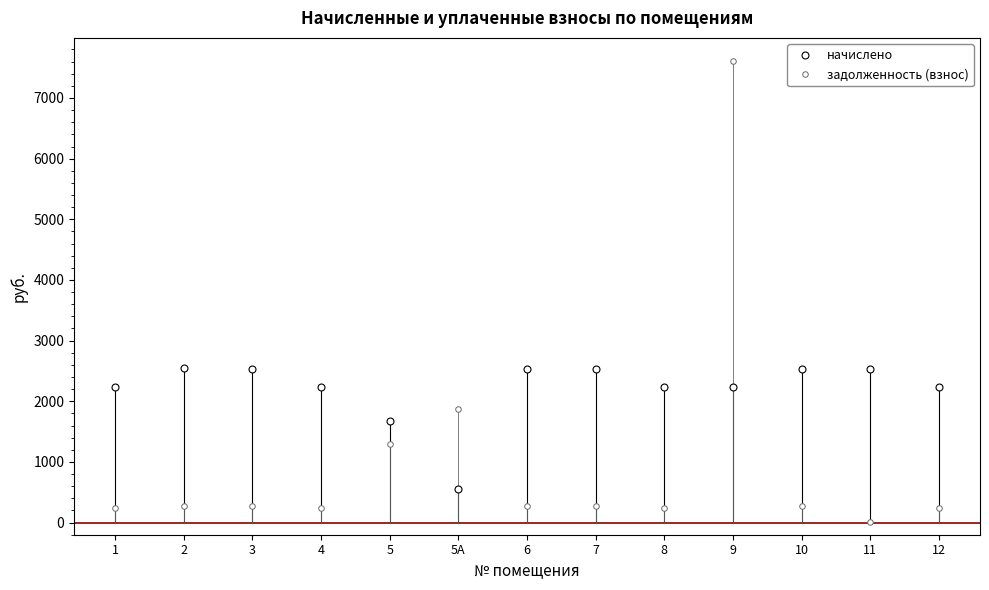

After their last crossing, which series has the higher values: задолженность (взнос) or начислено?

начислено